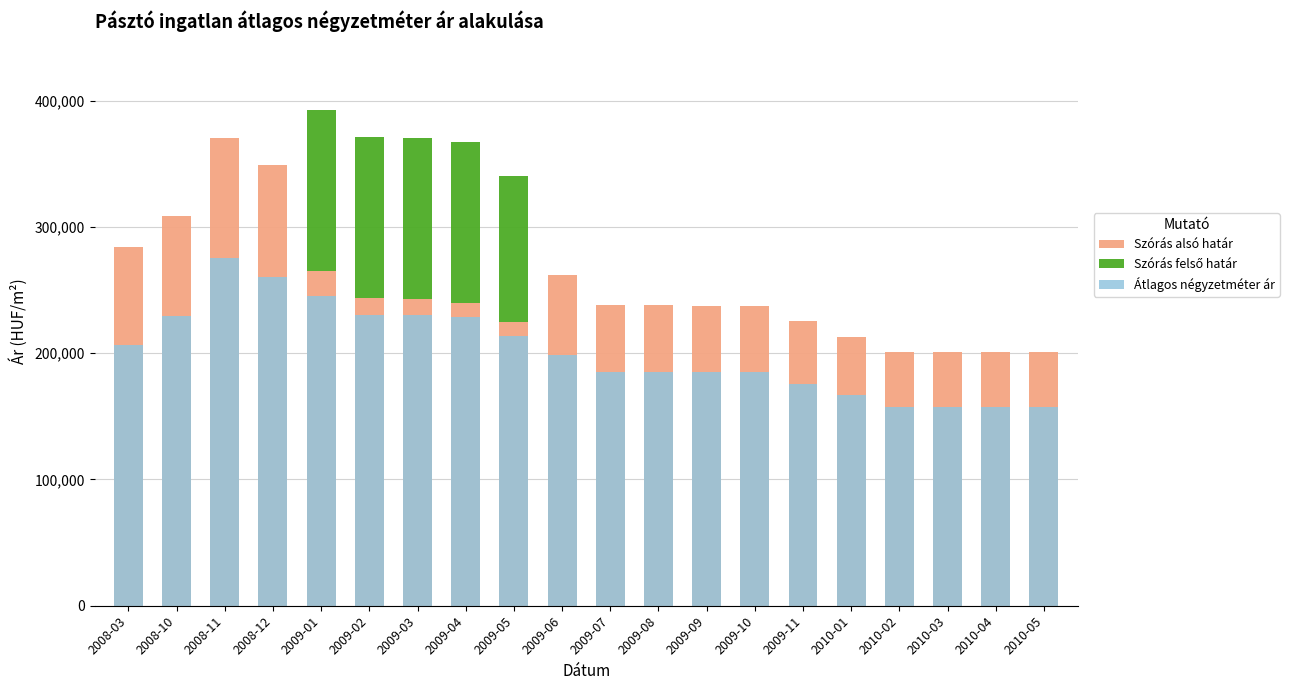

Where does the Átlagos négyzetméter ár series first go above 198429?

2008-03